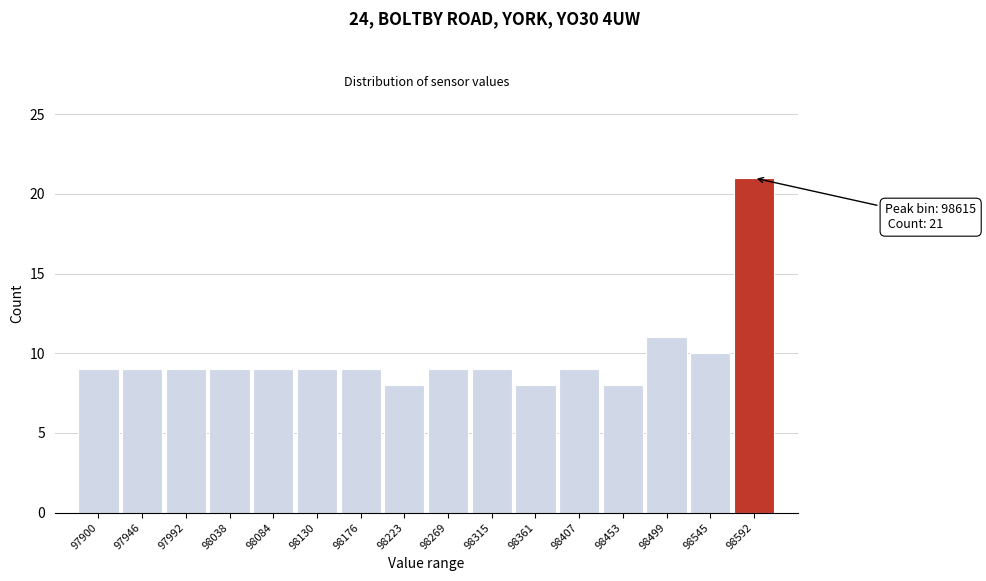

Reading right to left, extract all data points from this chart.

21	10	11	8	9	8	9	9	8	9	9	9	9	9	9	9